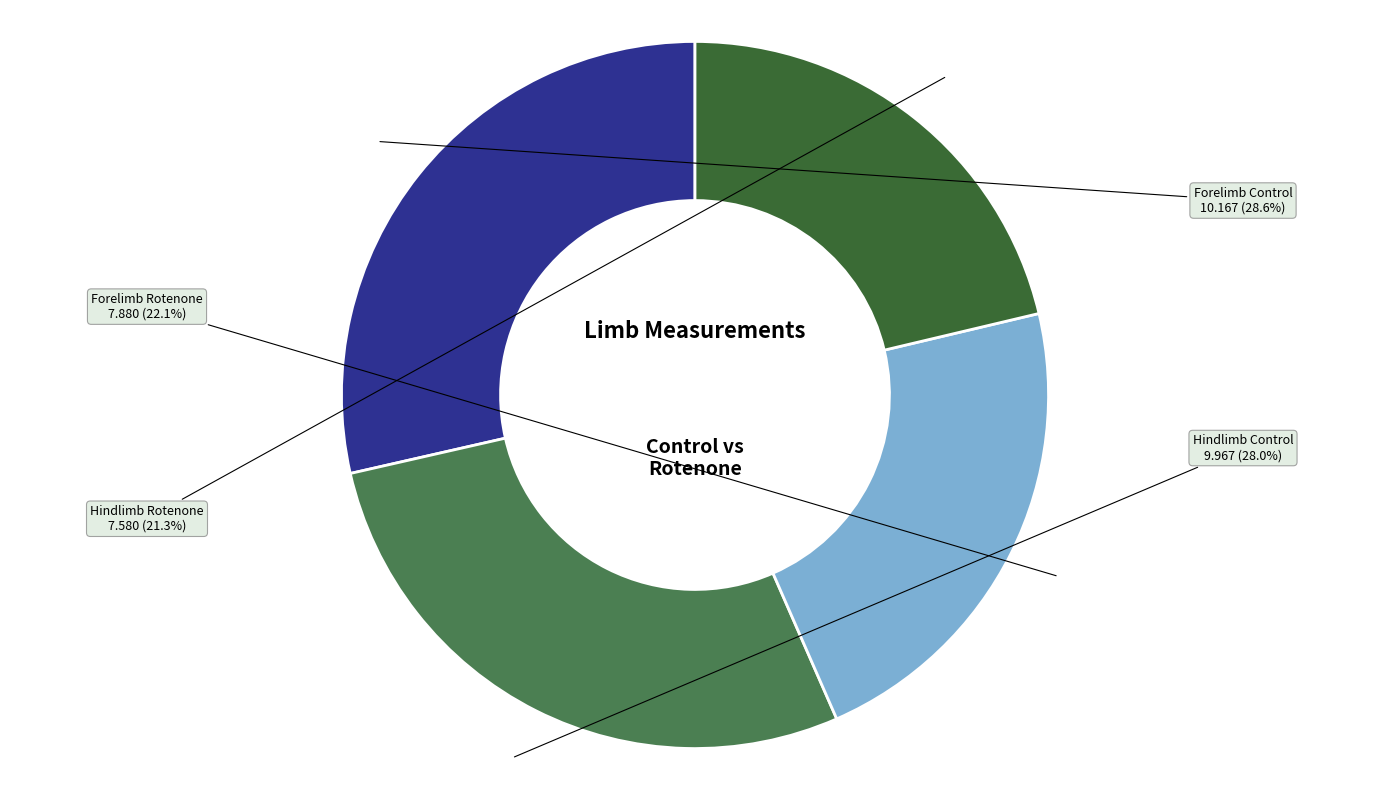

Approximately how many times larger is the value at Forelimb Control compared to Hindlimb Control?

1.0